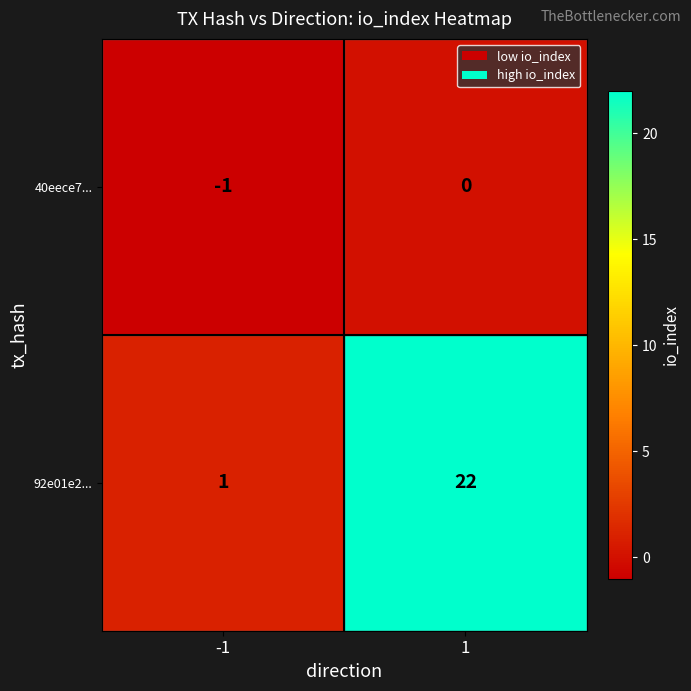

What is the average value of the 92e01e2... series?

12